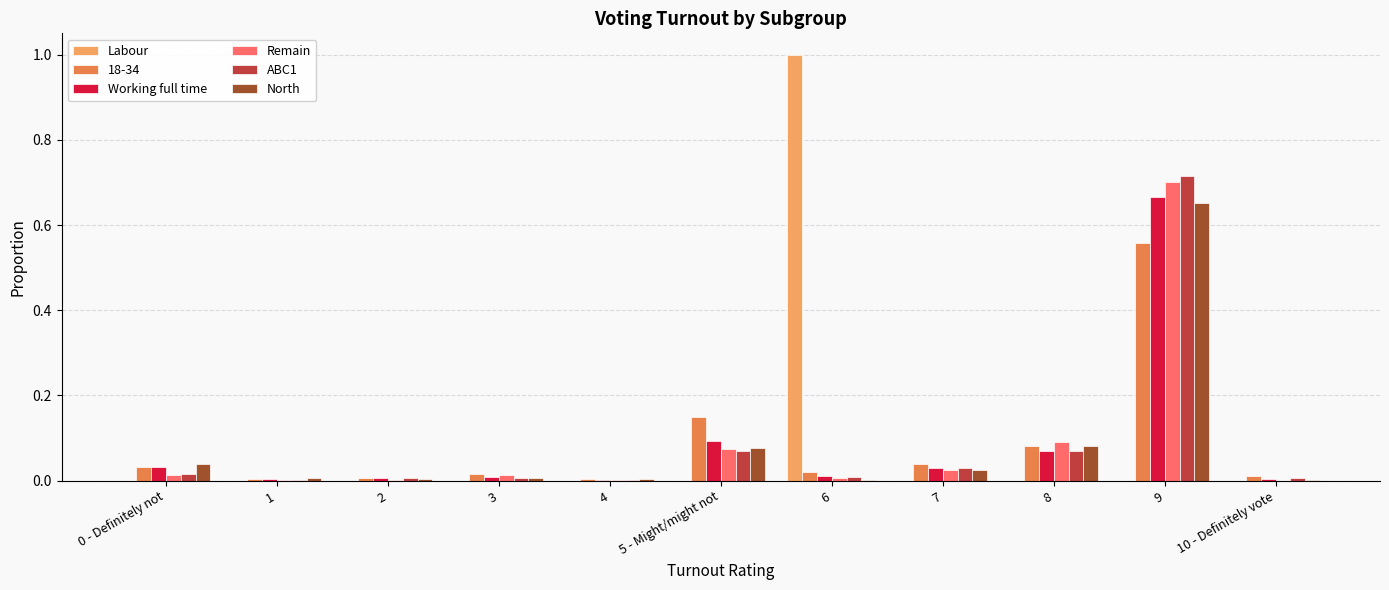

At which category is the sum across all series the highest?

9